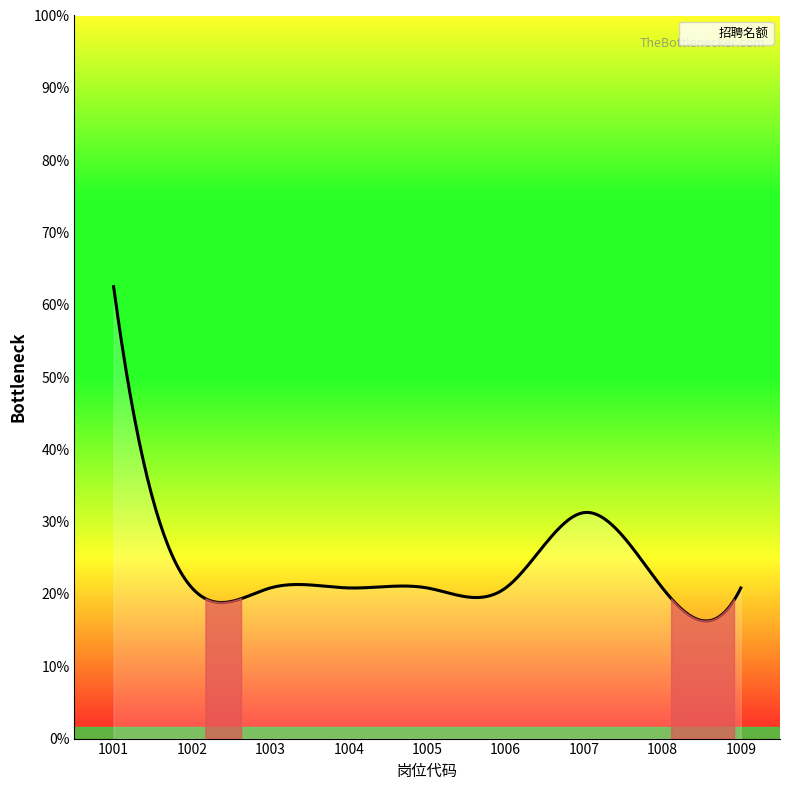

Which category has the highest value across all series?

1001